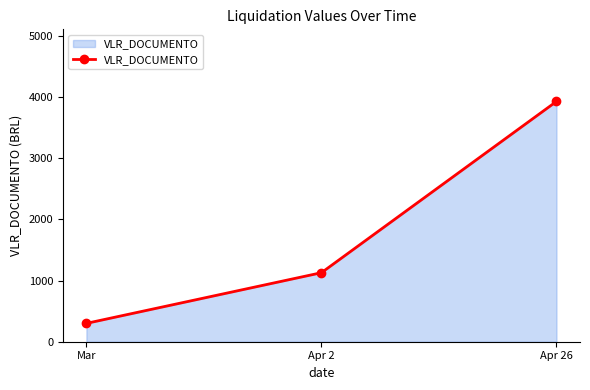

Which category has the highest value across all series?

Apr 26